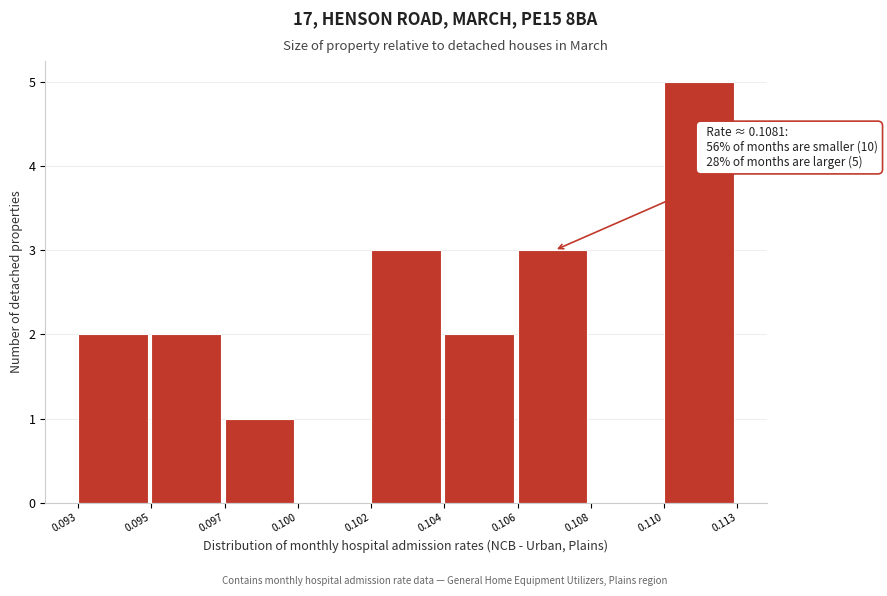

Reading right to left, transcribe all the data shown in this chart.

0.110=5	0.108=0	0.106=3	0.104=2	0.102=3	0.100=0	0.097=1	0.095=2	0.093=2